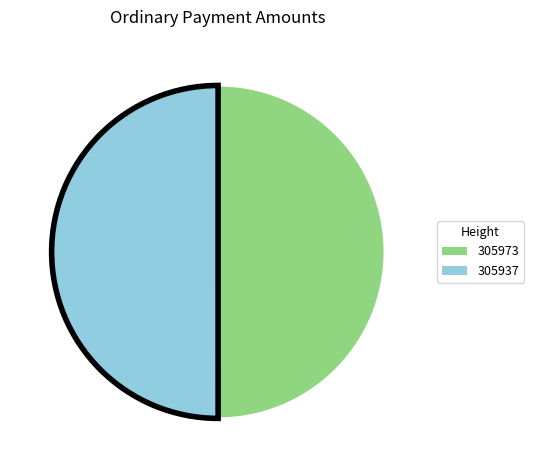

Combined, do 305937 and 305973 account for over 50%?

Yes